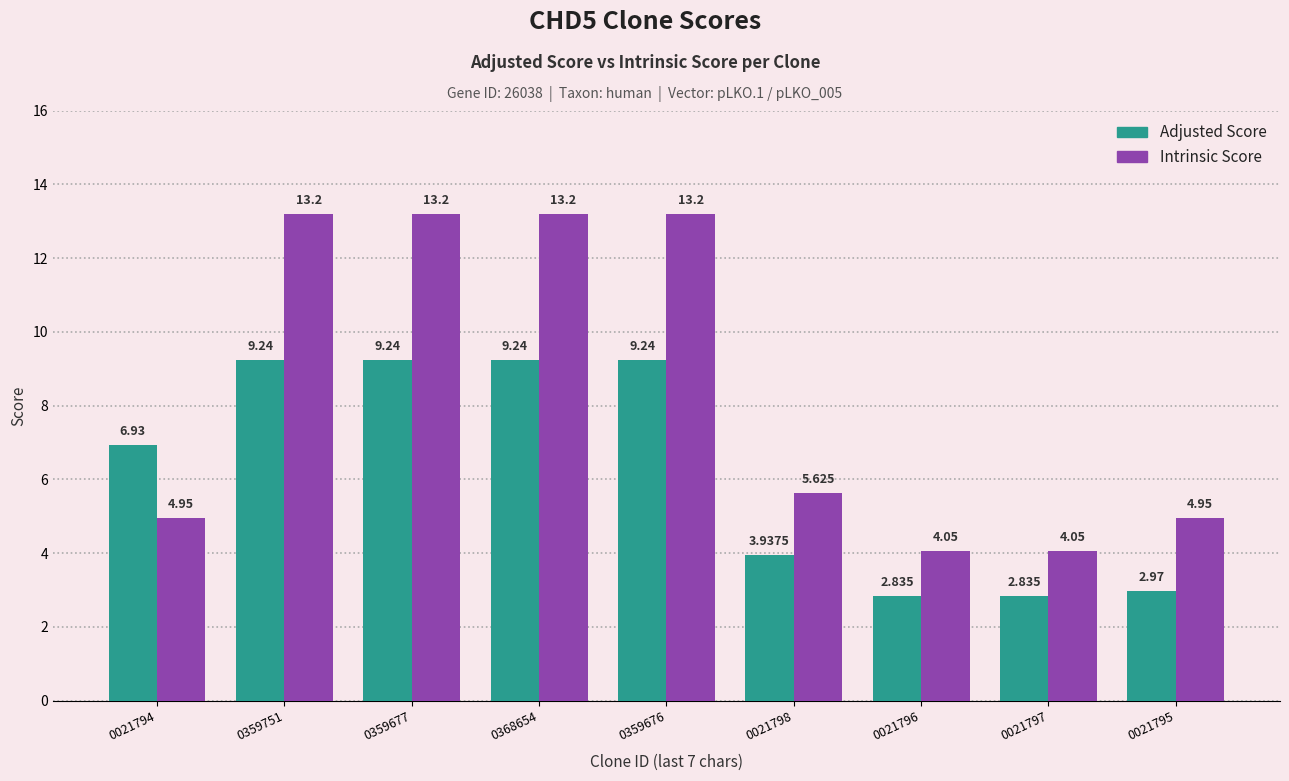

What is the difference between the highest and lowest values at 0021798?

1.7